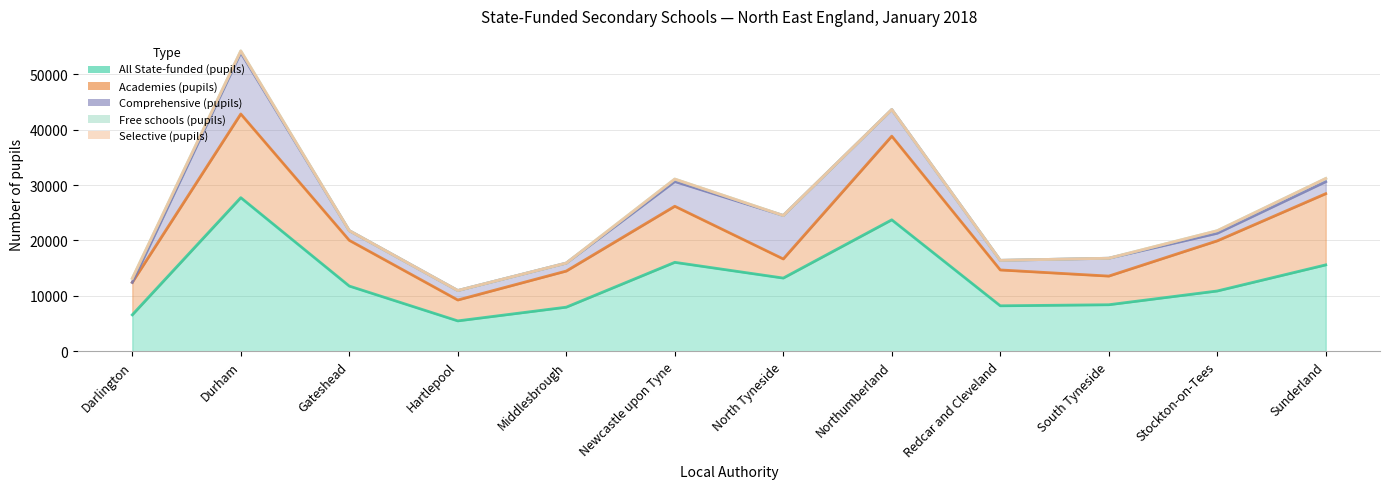

Does the chart display data point markers on the line(s)?

No